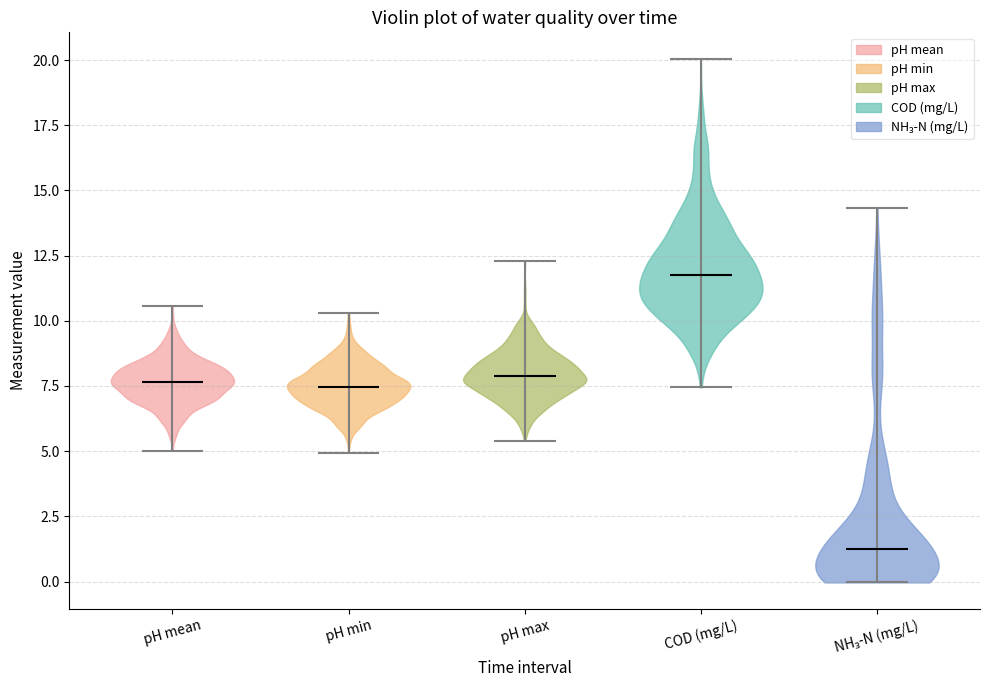

Reading left to right, read every violin against the y-axis: where its median line is, and the lowest and highest points it reaches. The values are not printed on the chart, so give them approximately, as read against the axis.

pH mean: median line 7.5, lowest point 5.0, highest point 10.5
pH min: median line 7.5, lowest point 5.0, highest point 10.5
pH max: median line 8.0, lowest point 5.5, highest point 12.5
COD (mg/L): median line 12.0, lowest point 7.5, highest point 20.0
NH₃-N (mg/L): median line 1.0, lowest point 0.0, highest point 14.5